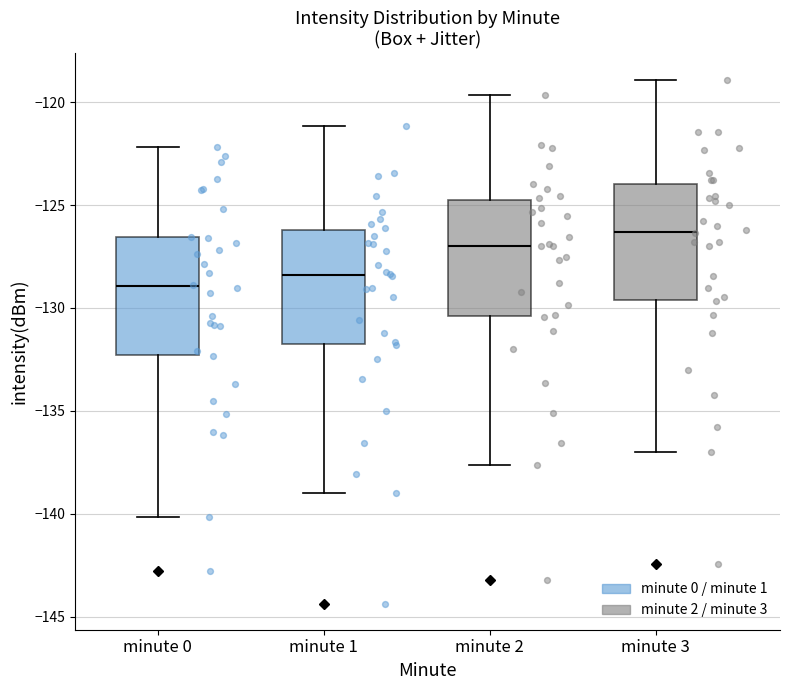

Reading left to right, read every box against the y-axis: the position of its median line, the range the box covers, and the ends of its whiskers. The values are not printed on the chart, so give them approximately, as read against the axis.

minute 0: median -129.0, box -132.5 to -126.5, whiskers -140.0 to -122.0
minute 1: median -128.5, box -132.0 to -126.0, whiskers -139.0 to -121.0
minute 2: median -127.0, box -130.5 to -125.0, whiskers -137.5 to -119.5
minute 3: median -126.5, box -129.5 to -124.0, whiskers -137.0 to -119.0